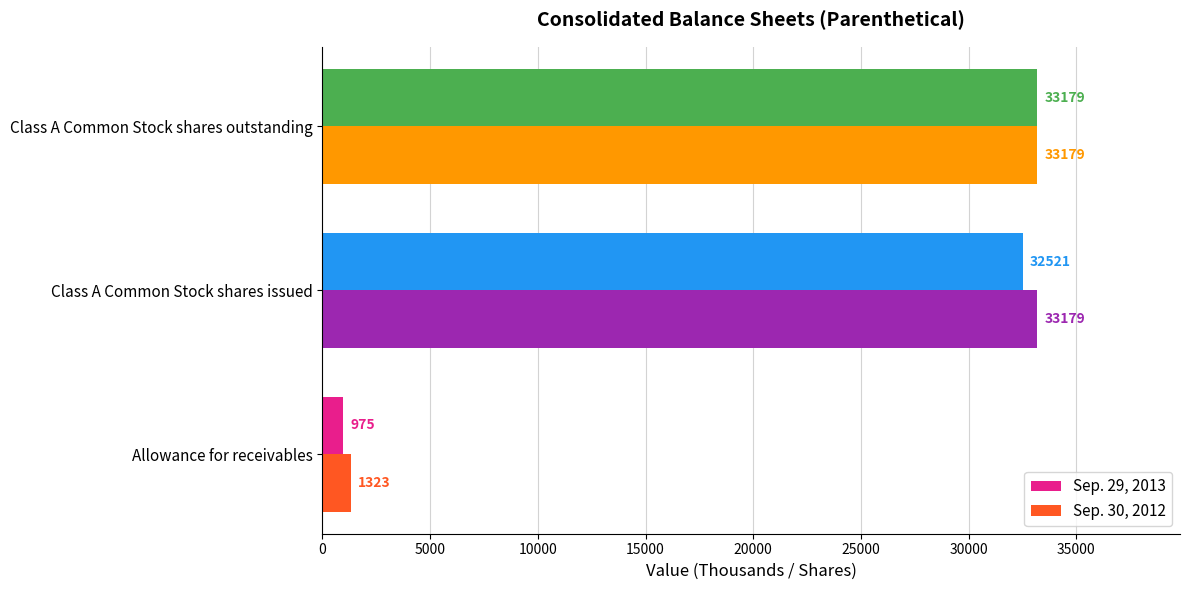

At Class A Common Stock shares issued, list the series in order from largest to smallest.

Sep. 30, 2012, Sep. 29, 2013